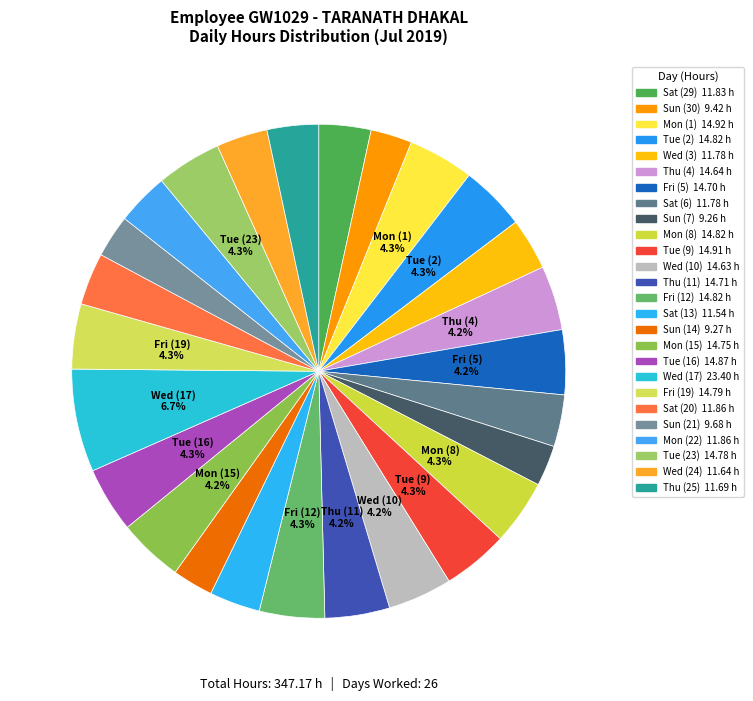

Which slice is the smallest?

Sun (7)